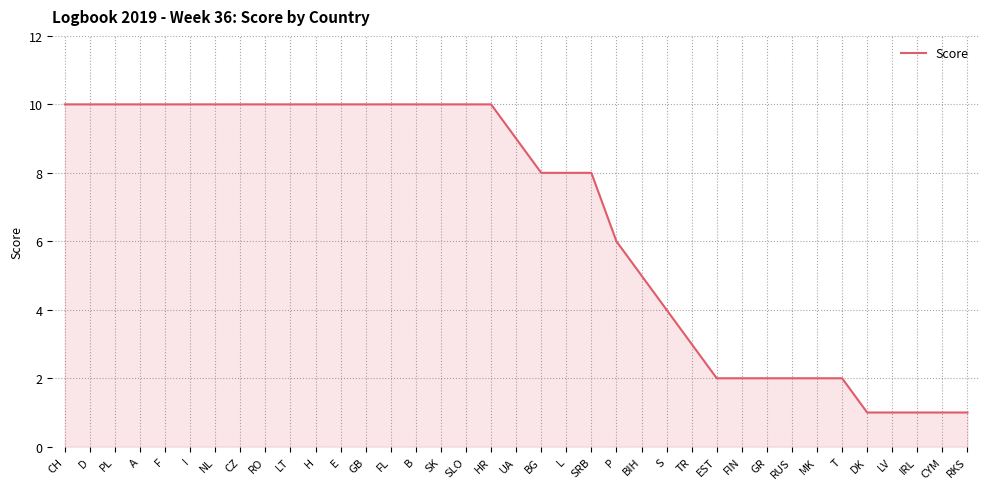

What position from the right is SK?

22